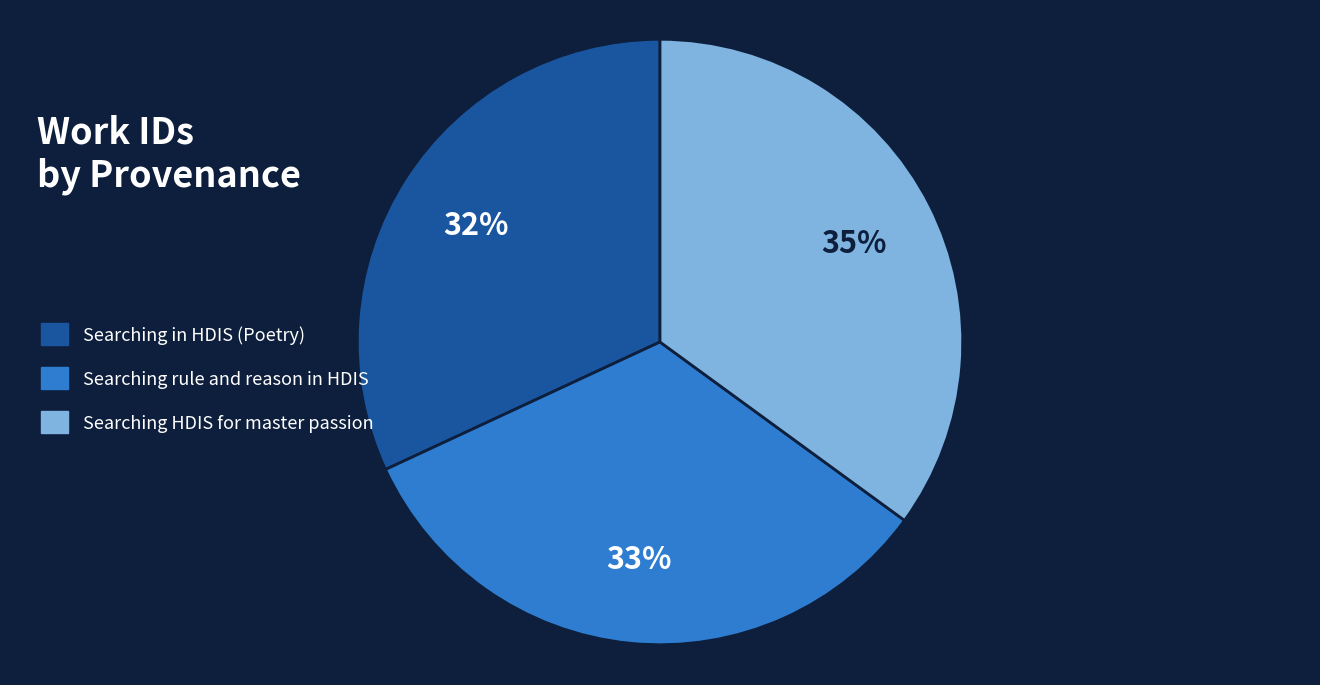

Is the sum of Searching HDIS for master passion and Searching rule and reason in HDIS greater than half?

Yes